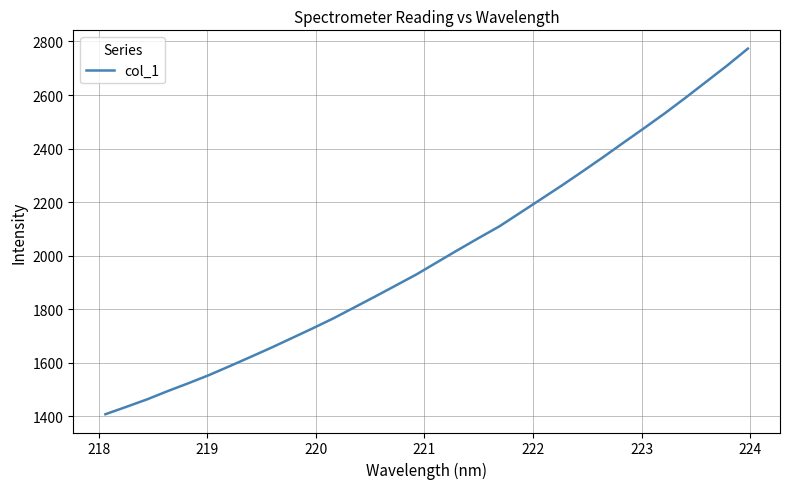

What is the minimum value shown in the chart?

1407.7